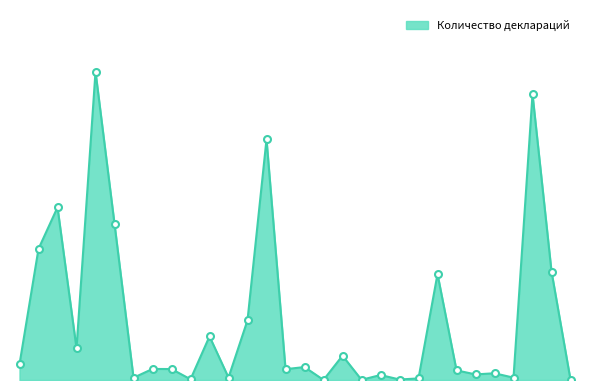

Does the chart display data point markers on the line(s)?

No